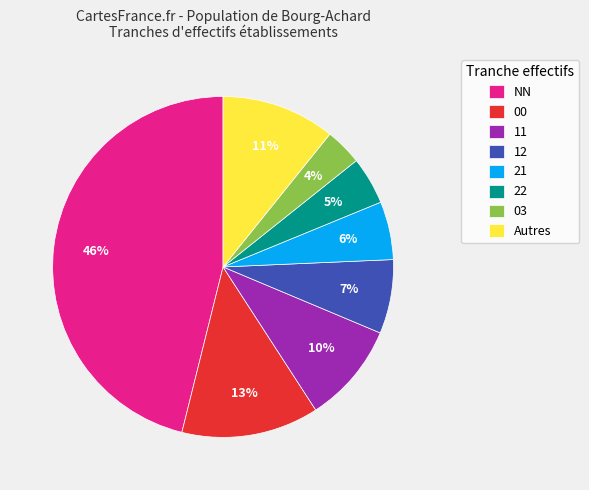

What is the smallest slice in the pie chart?

03